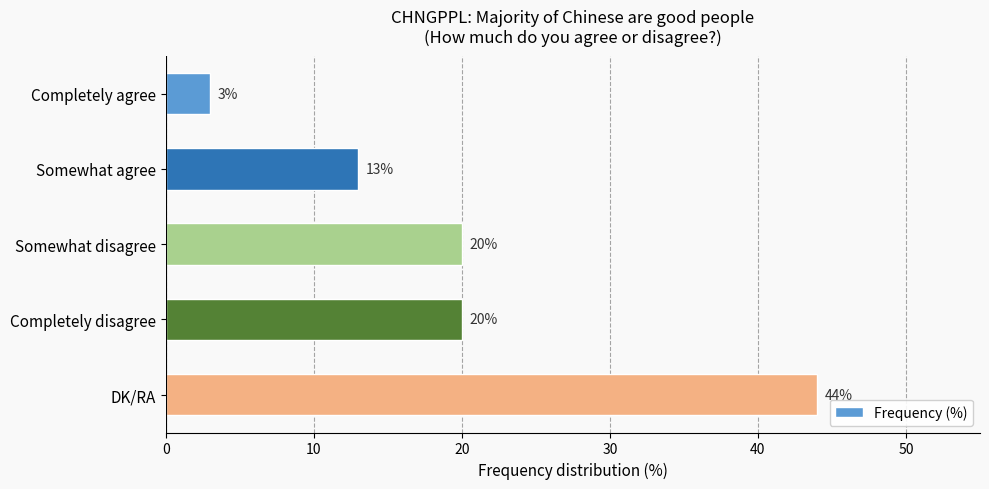

The chart shows a value of 20 at Completely disagree. True or false?

True